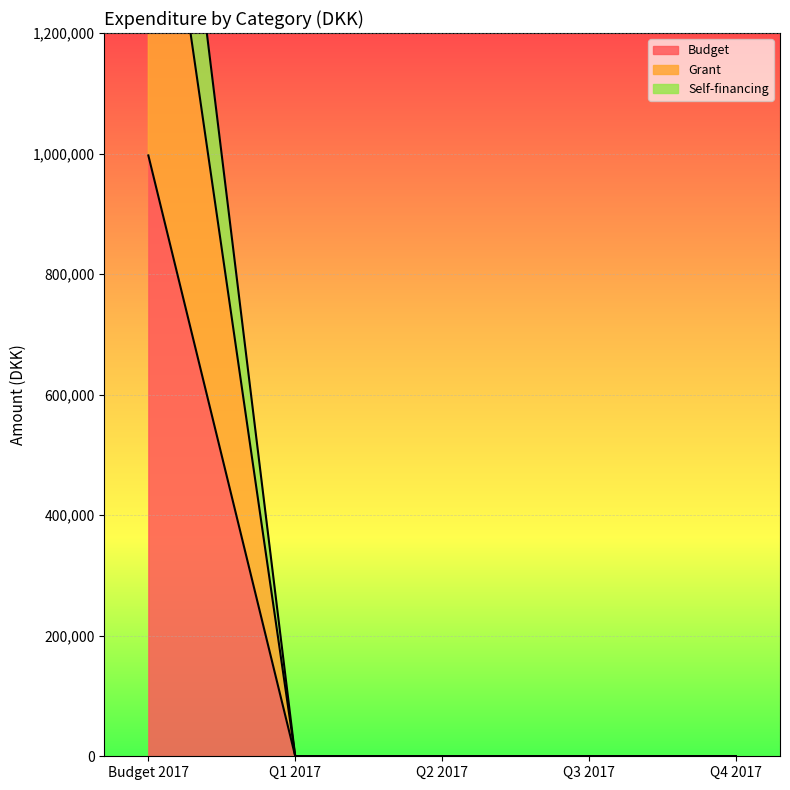

How many series are shown in this chart?

3